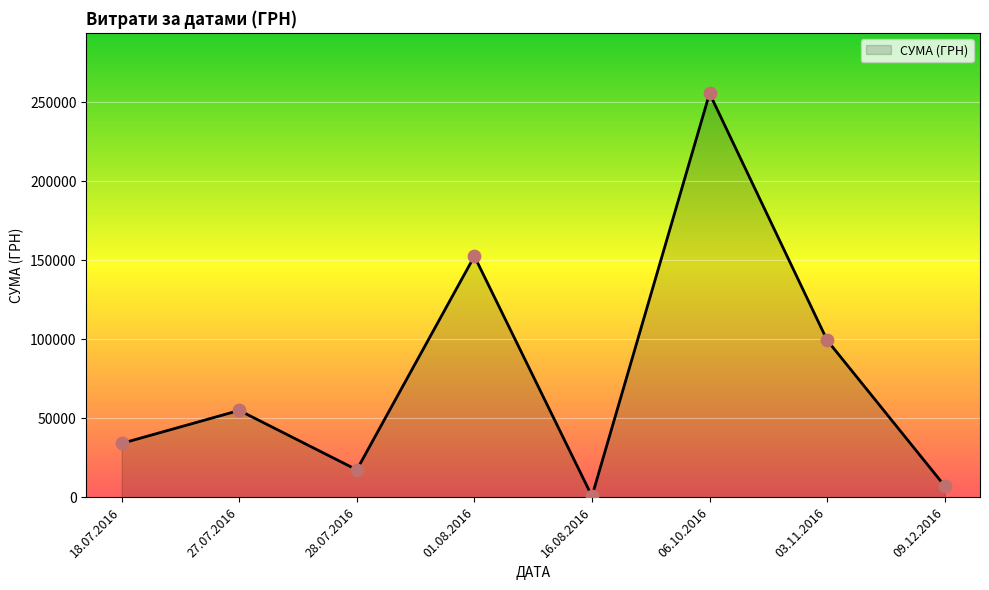

Which has a higher value, 09.12.2016 or 18.07.2016?

18.07.2016